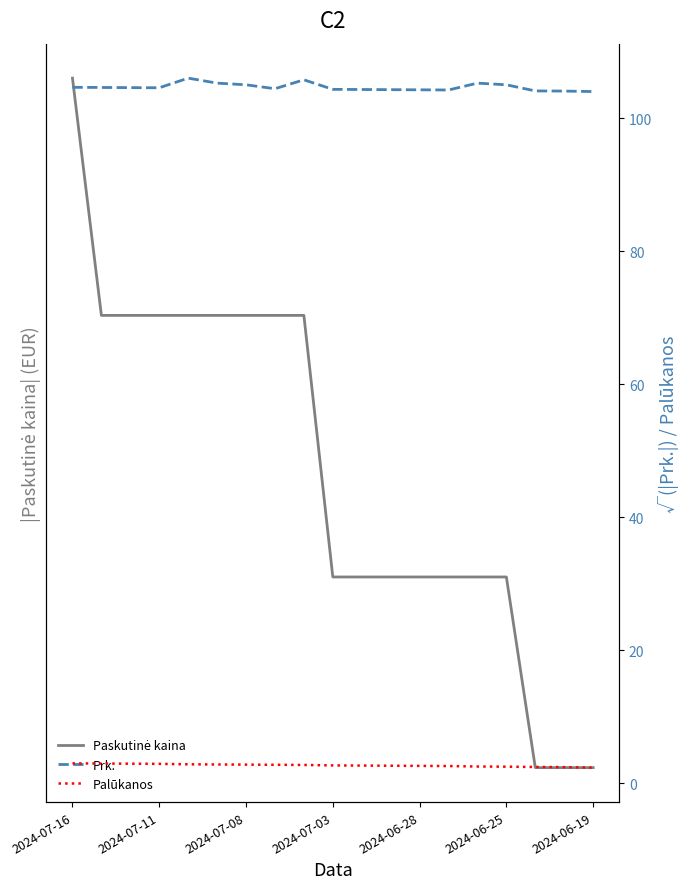

Is the value of Paskutinė kaina at 2024-06-28 greater than the value of Prk. at 2024-07-03?

Yes